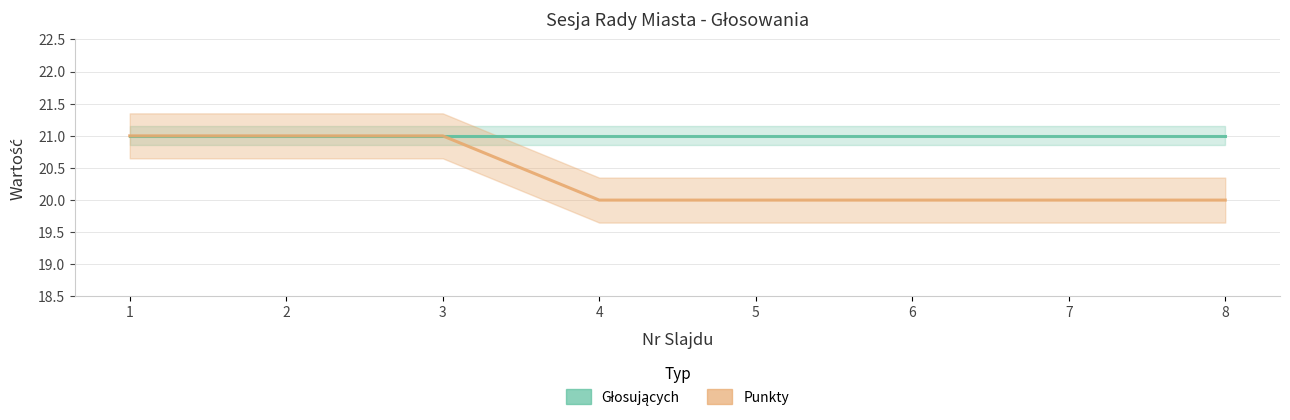

At which label is the value closest to 20?

4